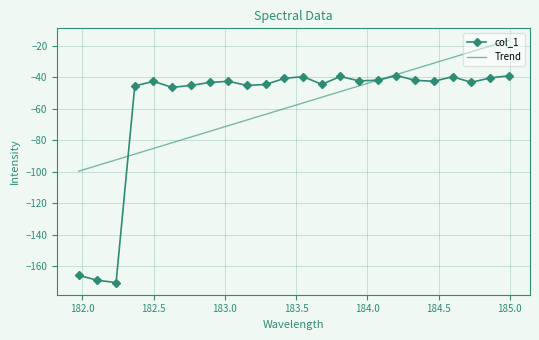

What is the lowest value of the col_1 series?

-170.2